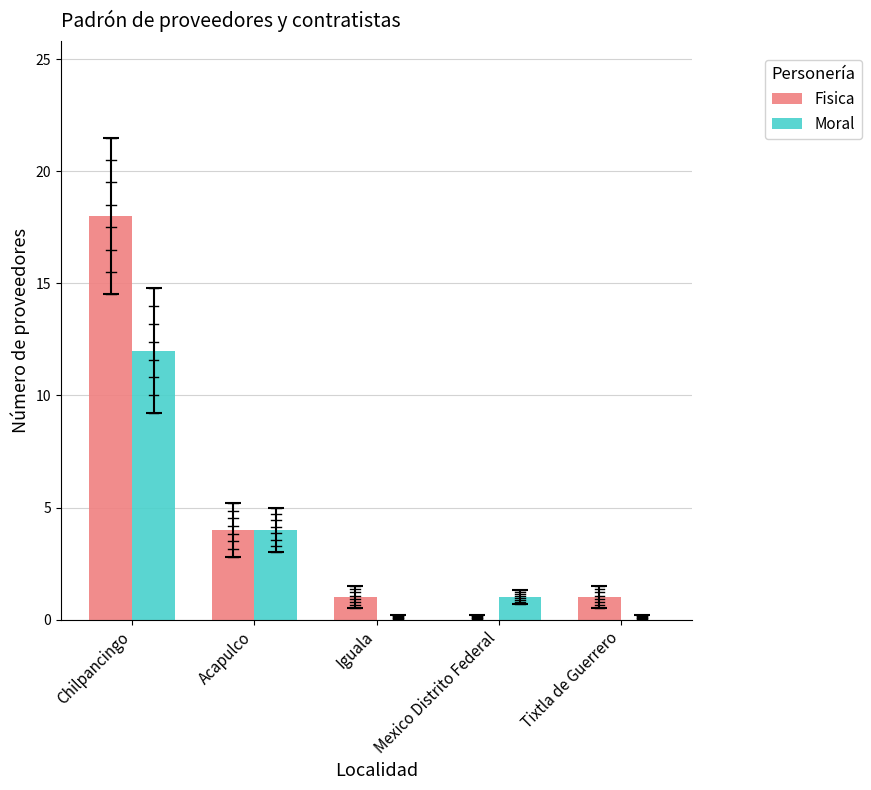

Reading left to right, transcribe all the data shown in this chart.

Fisica: Chilpancingo=18	Acapulco=4	Iguala=1	Mexico Distrito Federal=0	Tixtla de Guerrero=1
Moral: Chilpancingo=12	Acapulco=4	Iguala=0	Mexico Distrito Federal=1	Tixtla de Guerrero=0